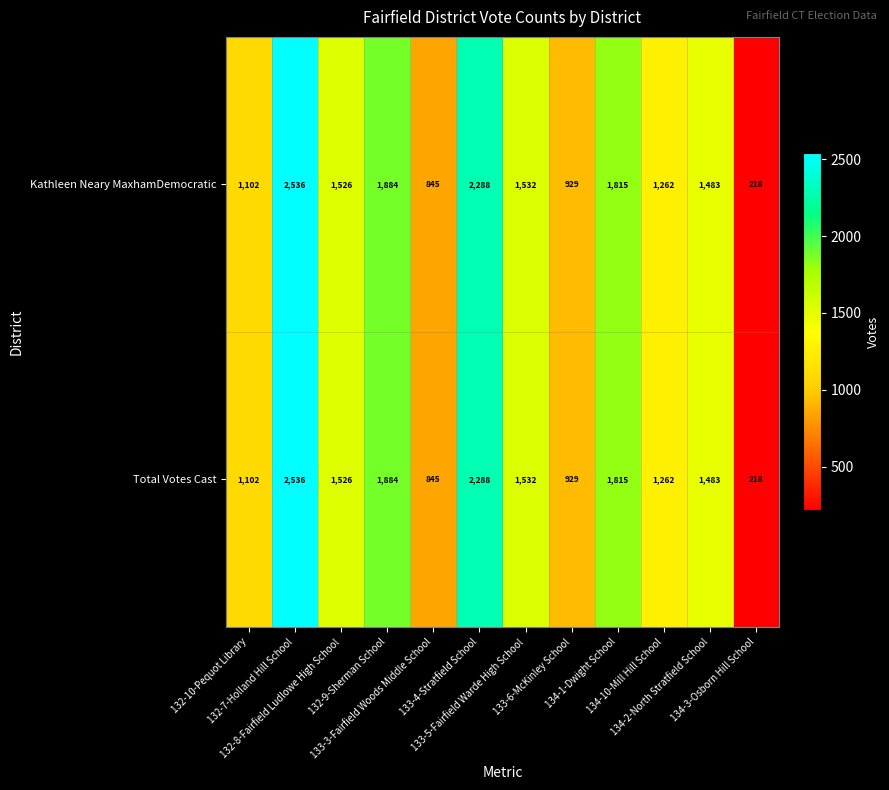

How many series are shown in this chart?

2